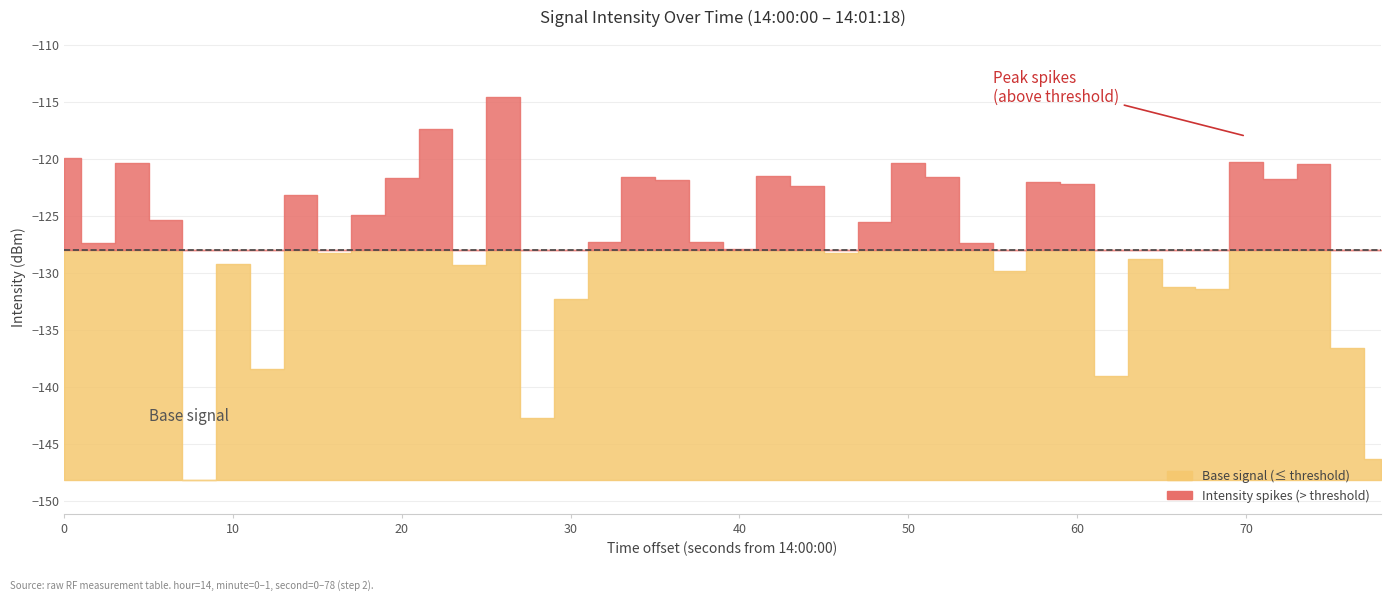

What is the smallest value displayed?

-148.2